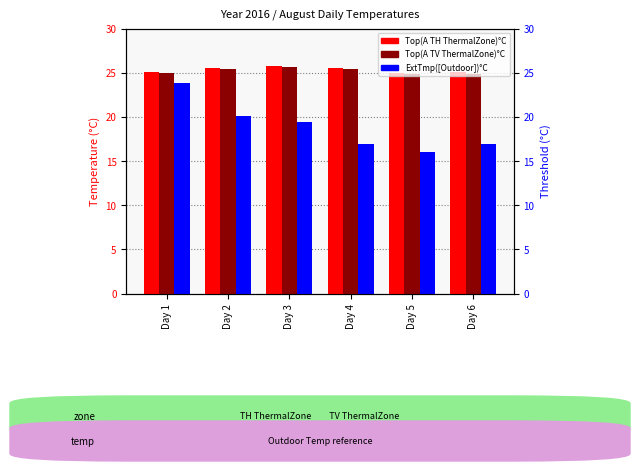

How many data points does each series have?

6